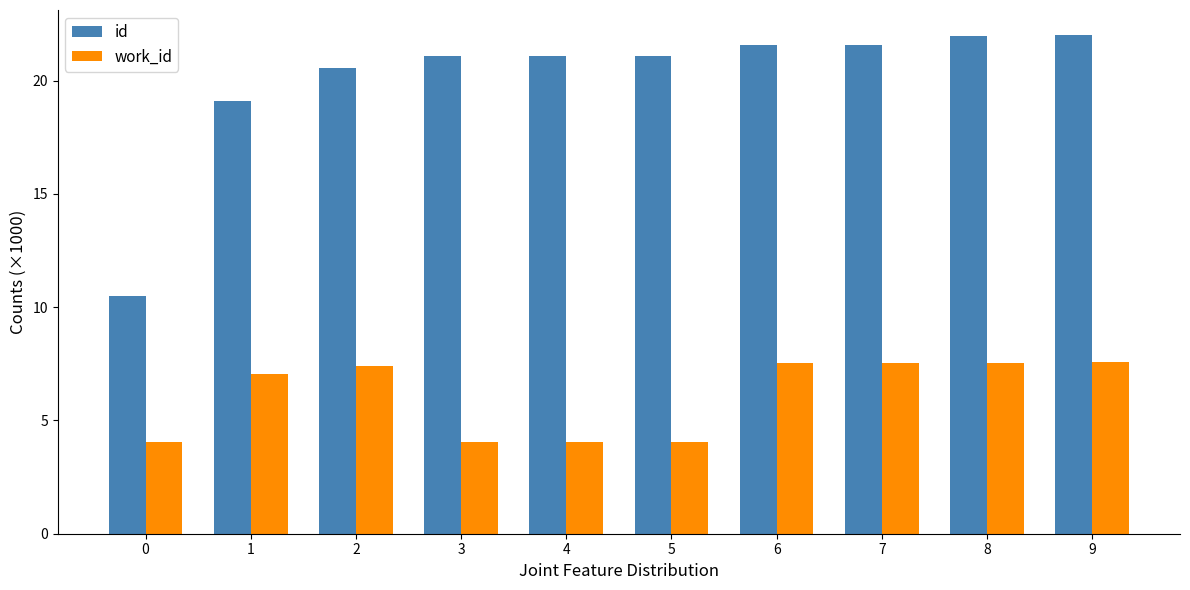

List the series in order of their overall mean, lowest first.

work_id, id